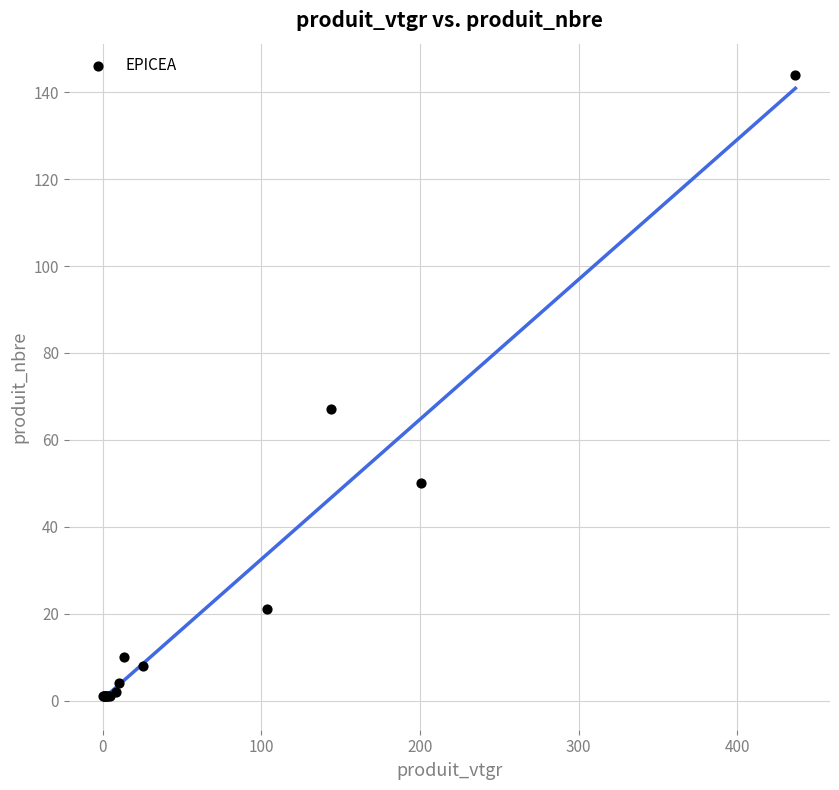

What Y value in the scatter plot is closest to 72?

67